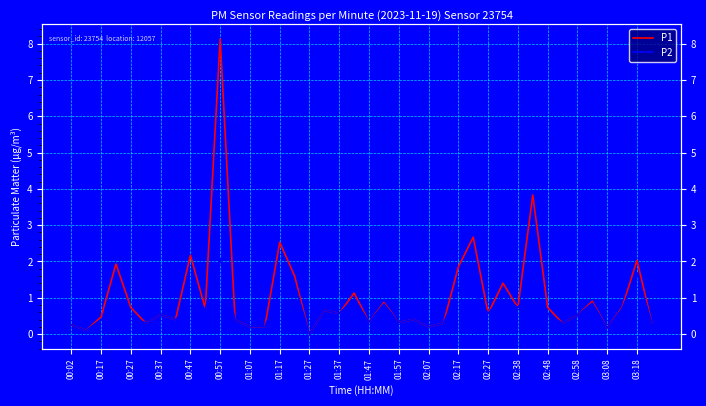

Is it true that P2 equals 0.7 at 01:17?

False